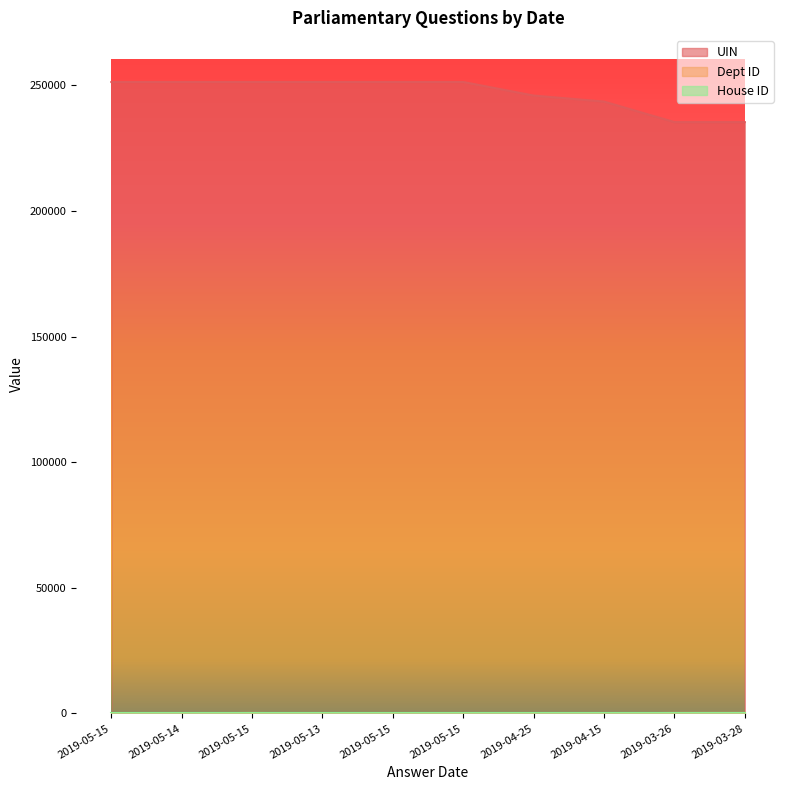

At which category is the sum across all series the highest?

2019-05-15